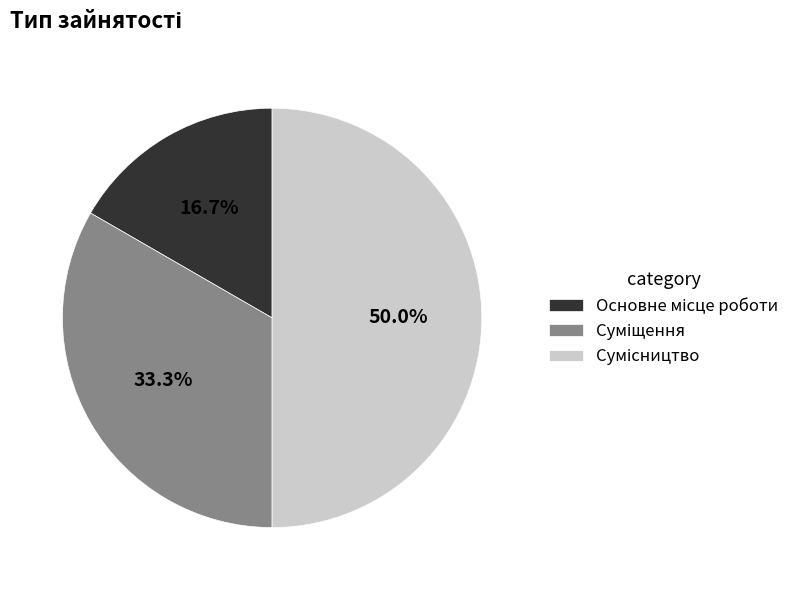

How many slices are in this pie chart?

3